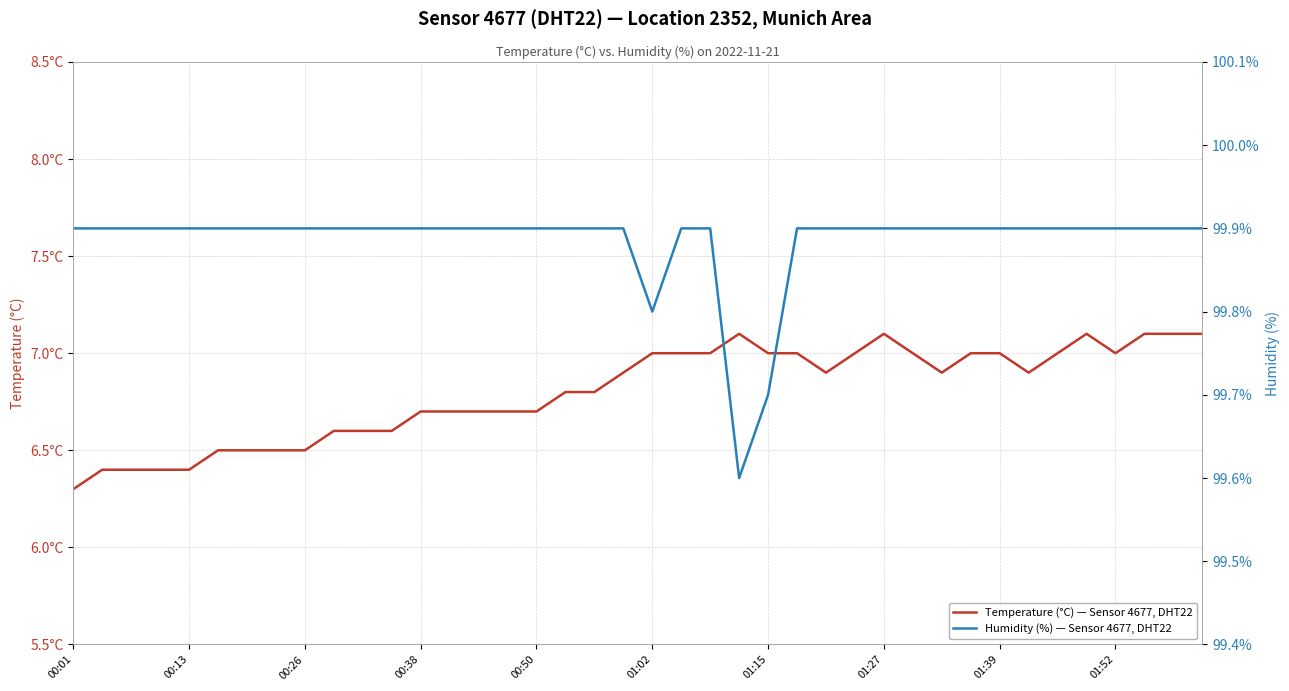

What is the difference between the maximum and minimum values in the Temperature (°C) — Sensor 4677, DHT22 series?

0.8